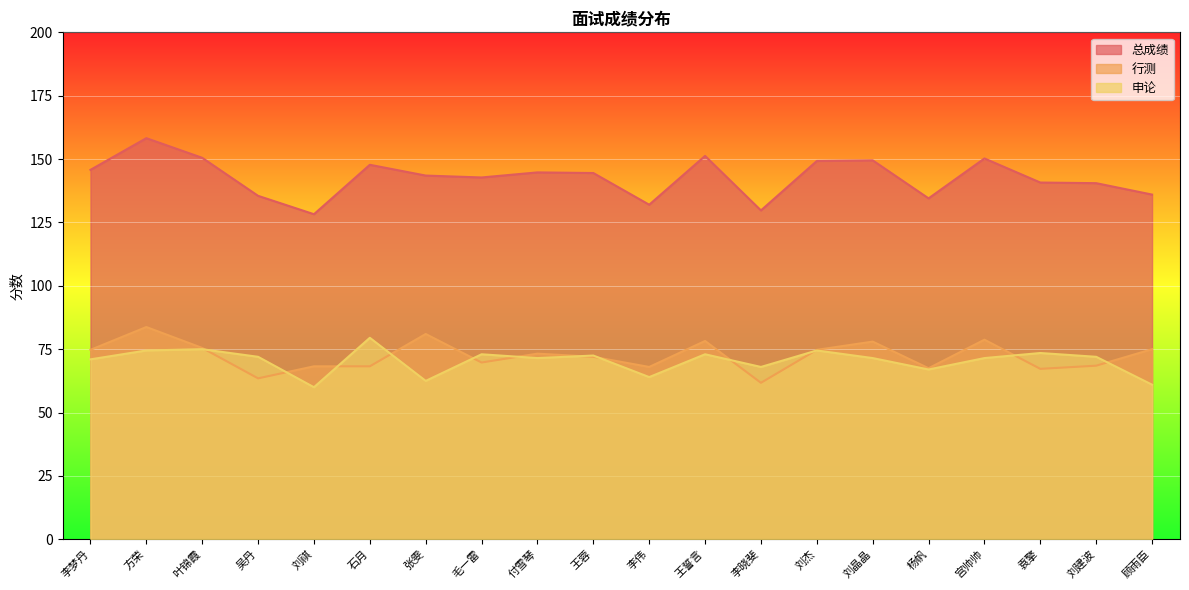

What is the maximum value for 总成绩?

158.2